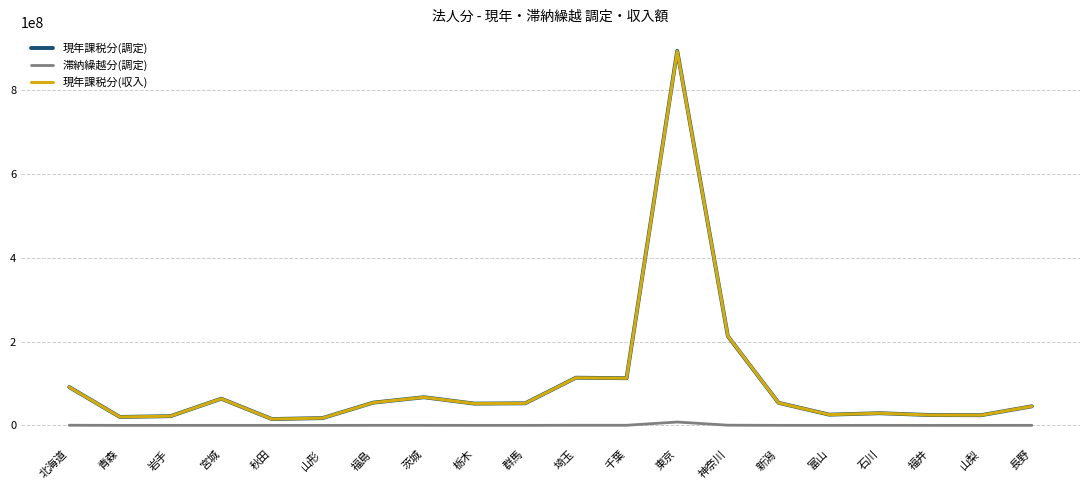

True or false: 現年課税分(収入) has a value of 155605845 at 北海道.

False